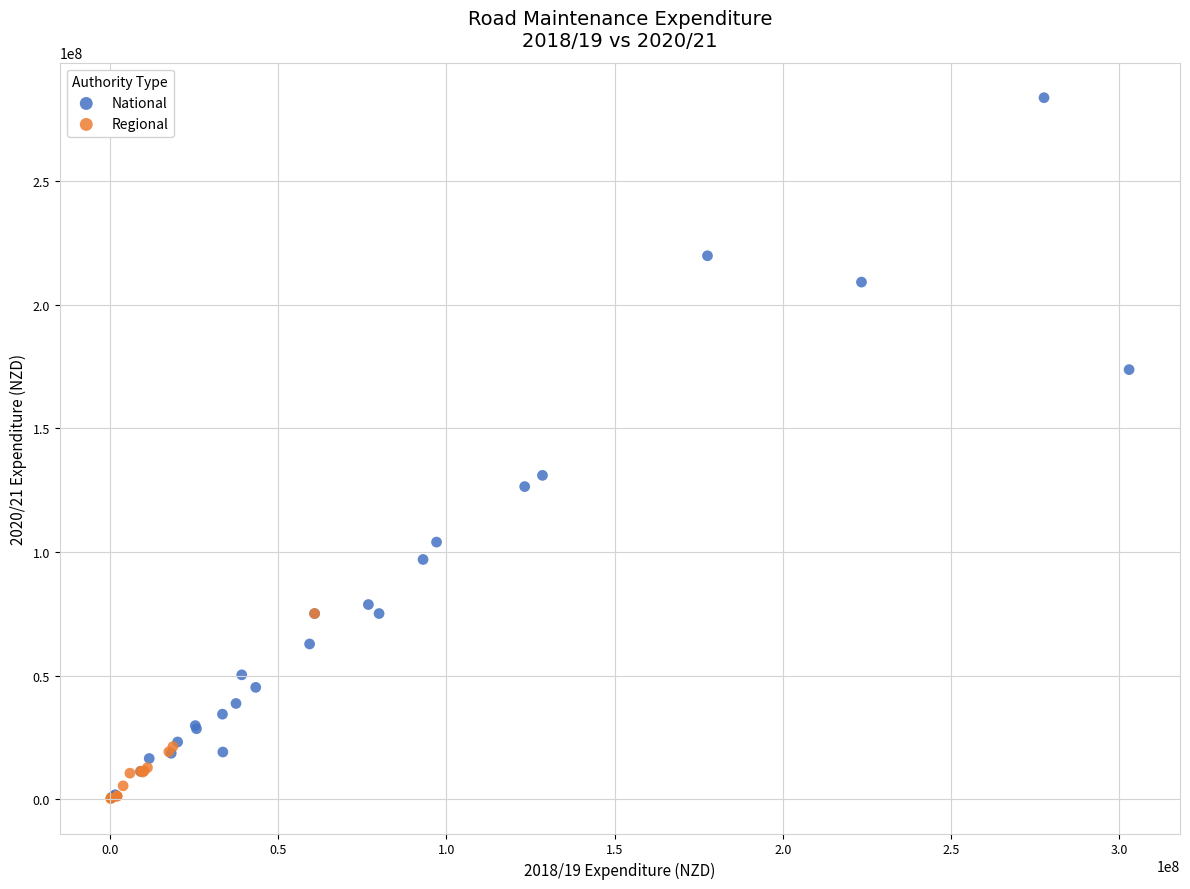

Which series contains the highest Y value?

National